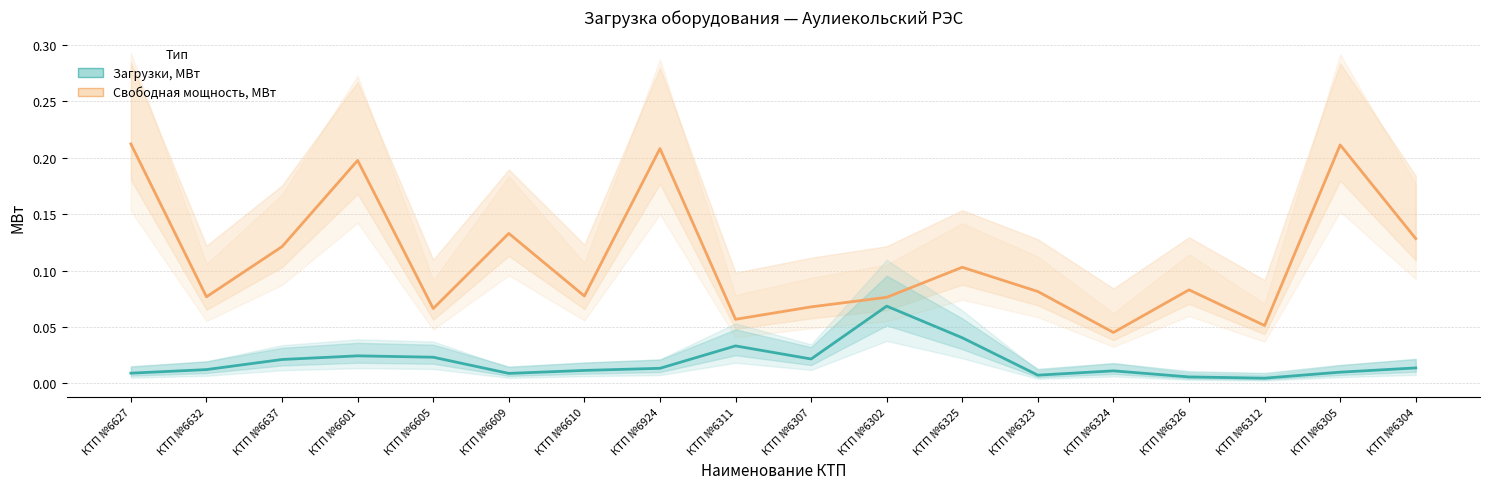

At КТП №6305, list the series in order from largest to smallest.

Свободная мощность, МВт, Загрузки, МВт